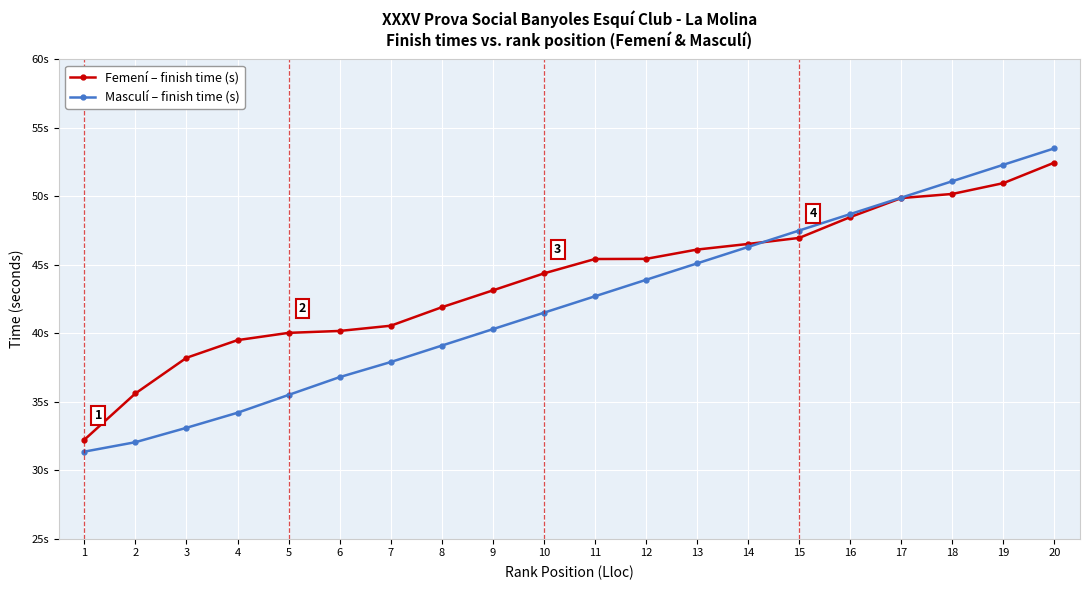

True or false: Femení – finish time (s) has a value of 29.8 at 16.

False